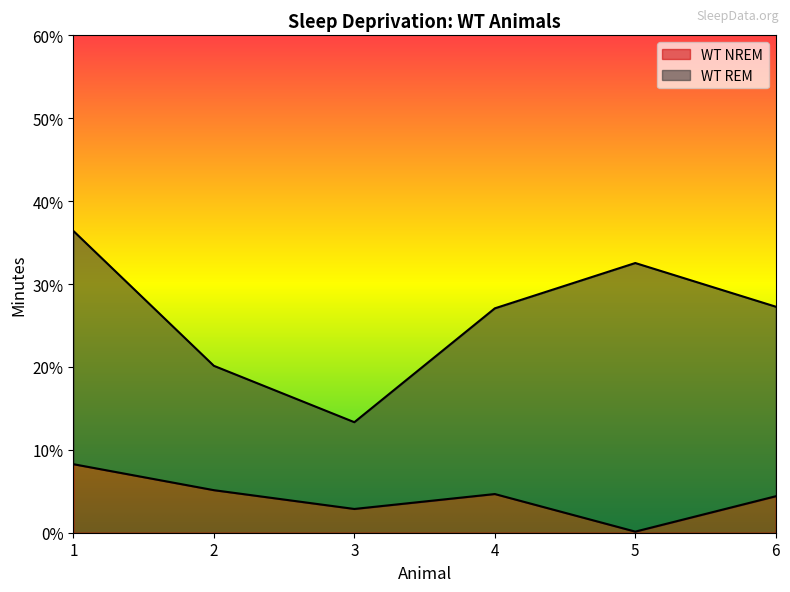

The value of WT NREM at 6 is 7.3. True or false?

False